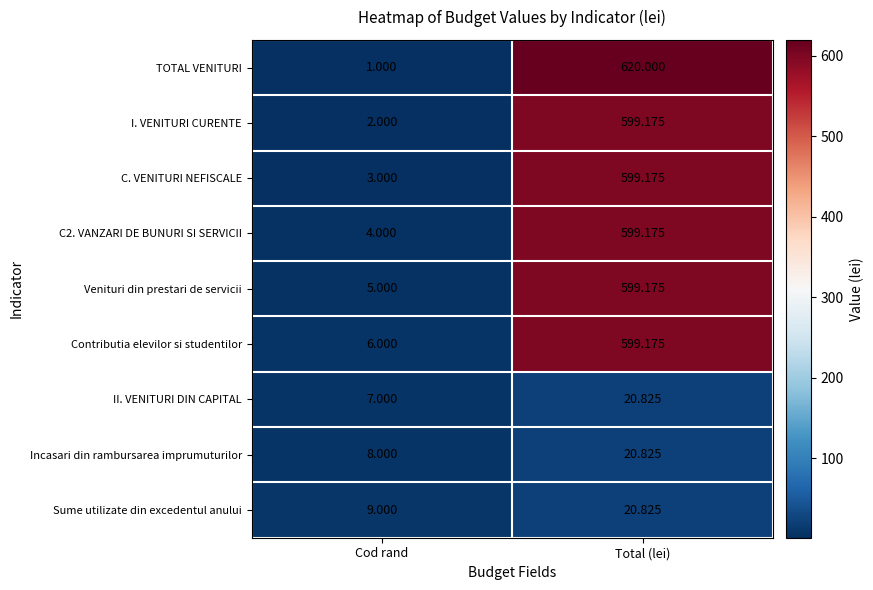

At which label is C. VENITURI NEFISCALE closest to 301?

Cod rand